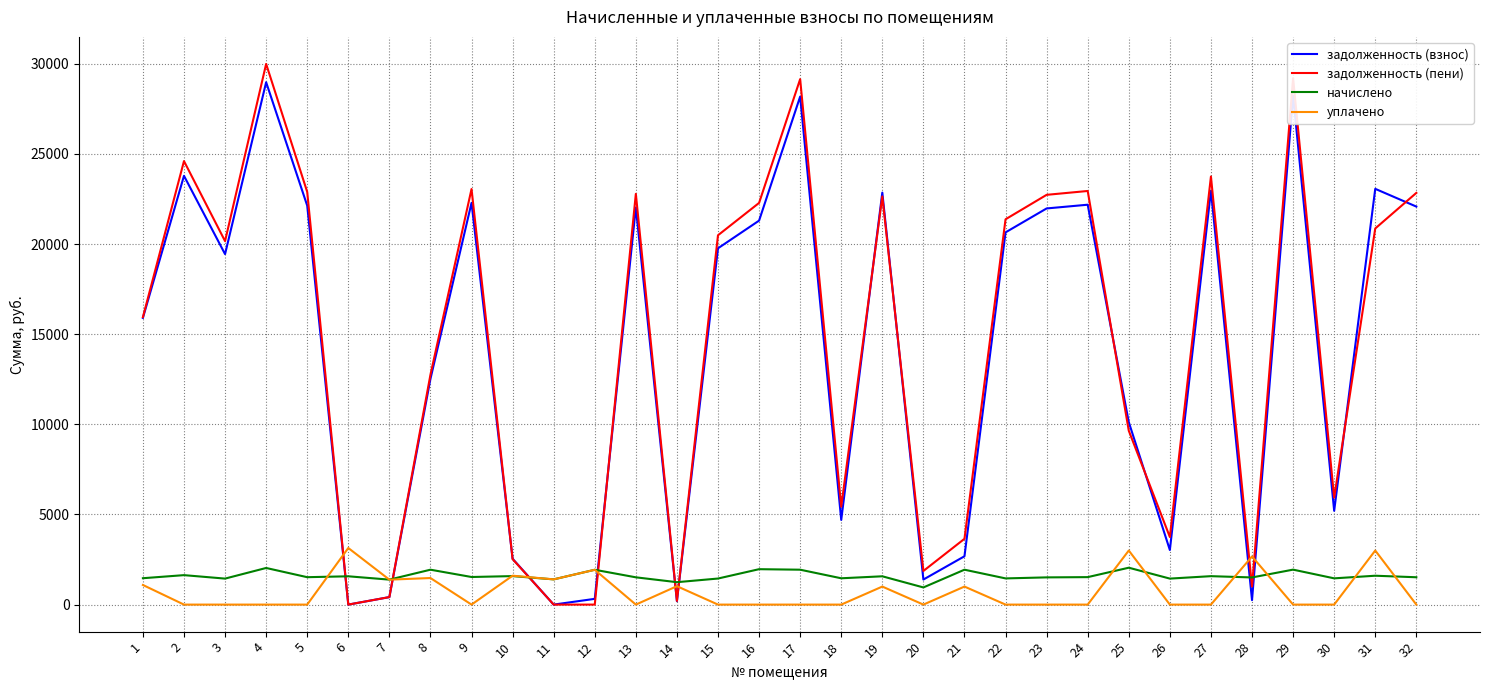

What is the total value across all series at 3?

41045.9